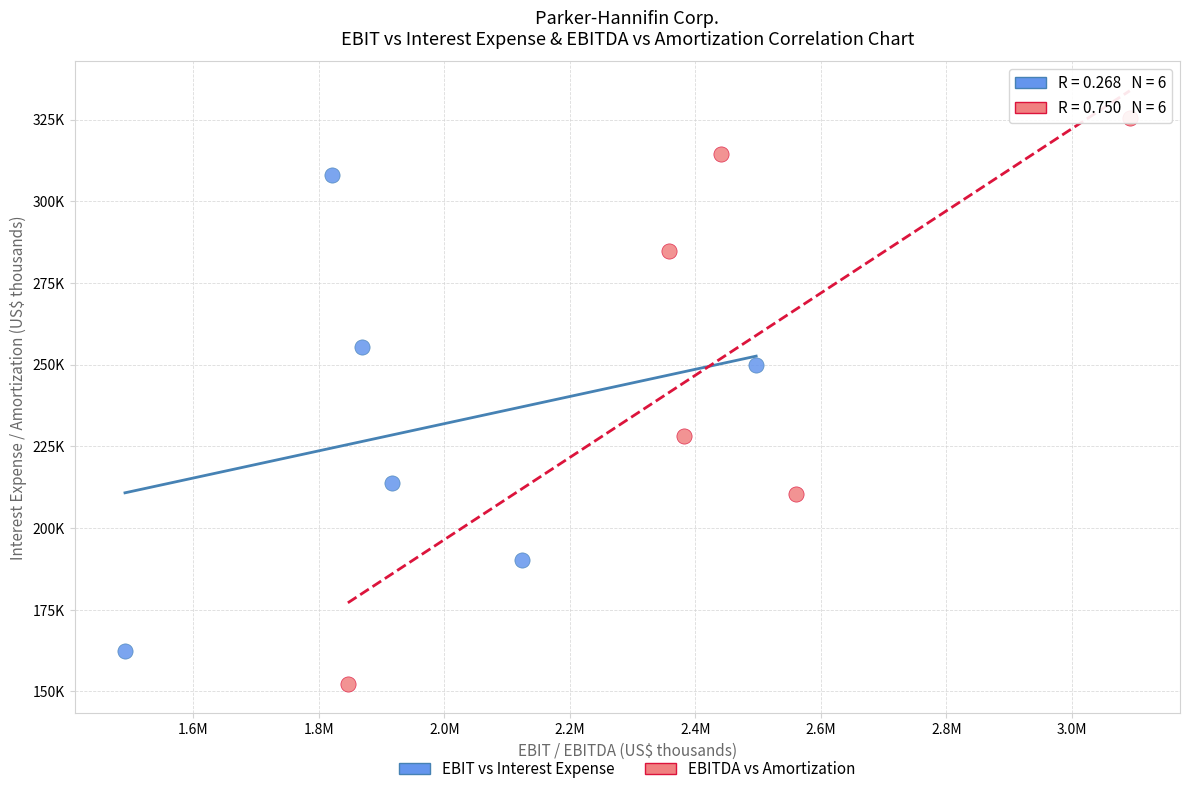

Which series has the widest spread of Y values?

EBITDA vs Amortization